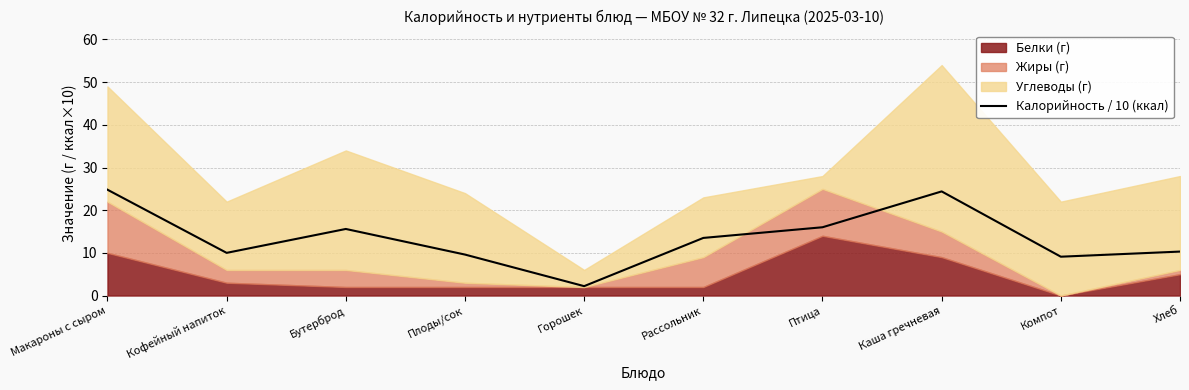

Count the number of values greater than 13.

5